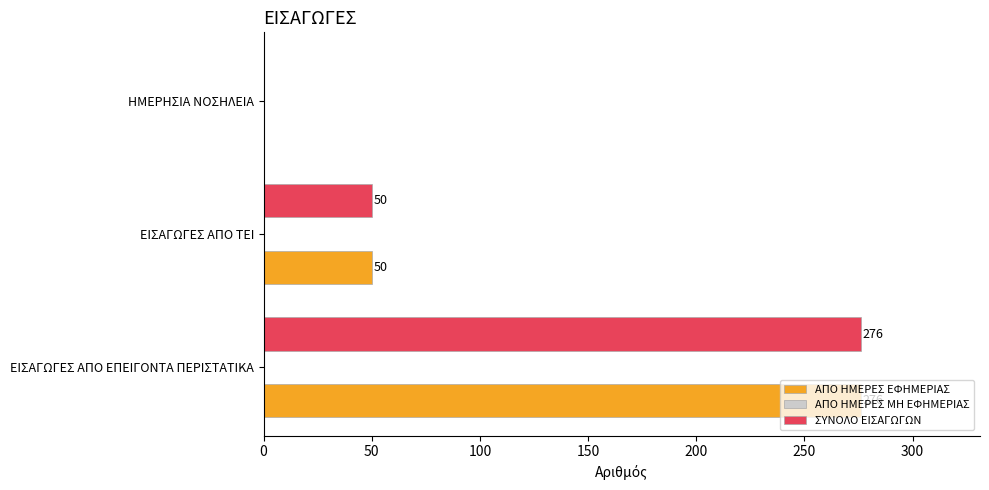

What is the maximum value for ΑΠΟ ΗΜΕΡΕΣ ΕΦΗΜΕΡΙΑΣ?

276